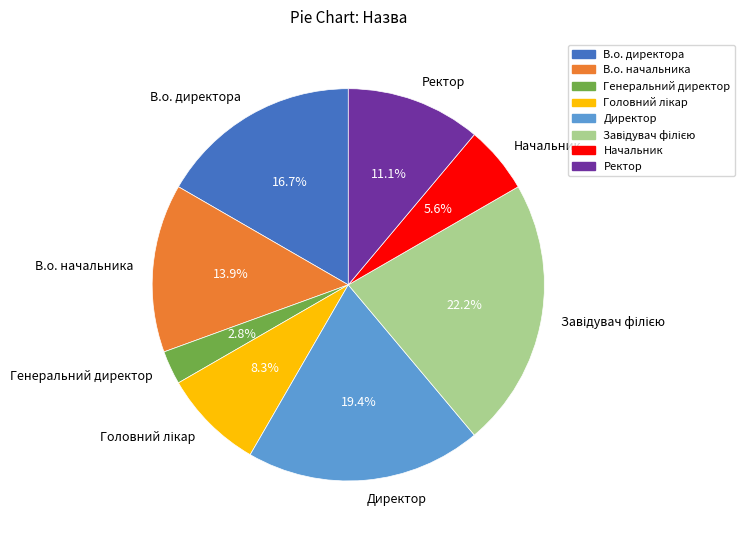

To the nearest percent, what is the average slice percentage?

12%